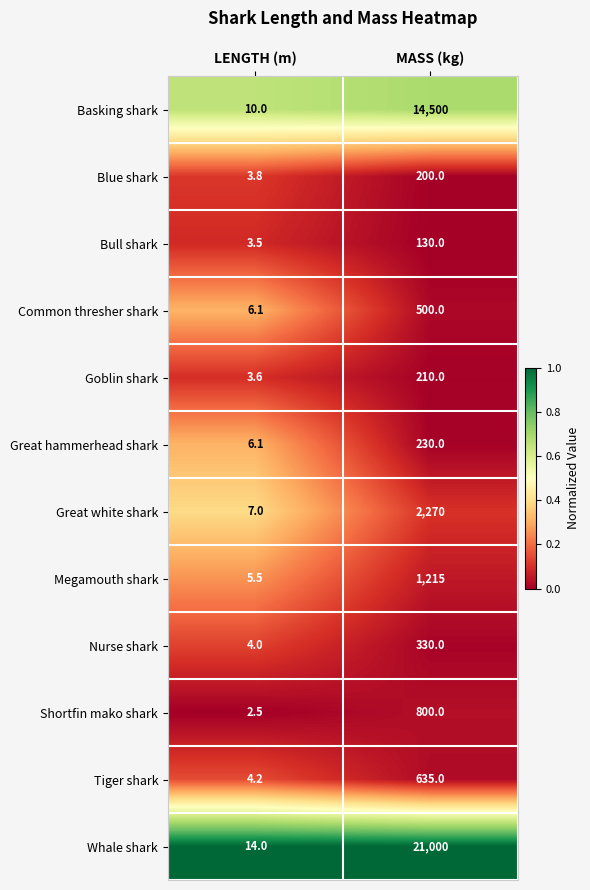

True or false: Goblin shark has a value of 3.6 at LENGTH (m).

True